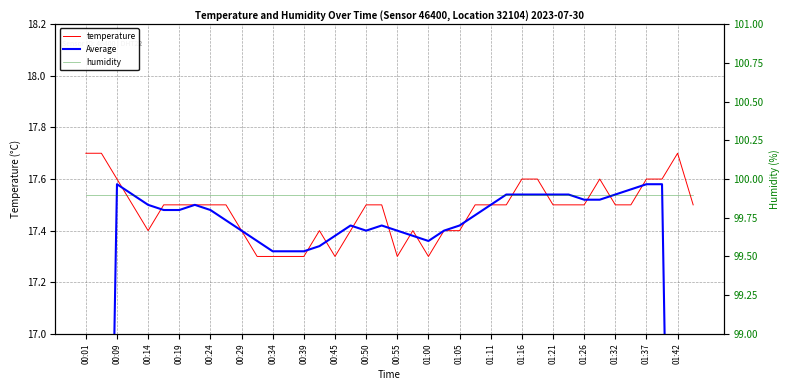

Reading left to right, transcribe all the data shown in this chart.

temperature: 17.7	17.7	17.6	17.5	17.4	17.5	17.5	17.5	17.5	17.5	17.4	17.3	17.3	17.3	17.3	17.4	17.3	17.4	17.5	17.5	17.3	17.4	17.3	17.4	17.4	17.5	17.5	17.5	17.6	17.6	17.5	17.5	17.5	17.6	17.5	17.5	17.6	17.6	17.7	17.5
Average: 10.6	14.1	17.6	17.5	17.5	17.5	17.5	17.5	17.5	17.4	17.4	17.4	17.3	17.3	17.3	17.3	17.4	17.4	17.4	17.4	17.4	17.4	17.4	17.4	17.4	17.5	17.5	17.5	17.5	17.5	17.5	17.5	17.5	17.5	17.5	17.6	17.6	17.6	14.1	10.6
humidity: 99.9	99.9	99.9	99.9	99.9	99.9	99.9	99.9	99.9	99.9	99.9	99.9	99.9	99.9	99.9	99.9	99.9	99.9	99.9	99.9	99.9	99.9	99.9	99.9	99.9	99.9	99.9	99.9	99.9	99.9	99.9	99.9	99.9	99.9	99.9	99.9	99.9	99.9	99.9	99.9